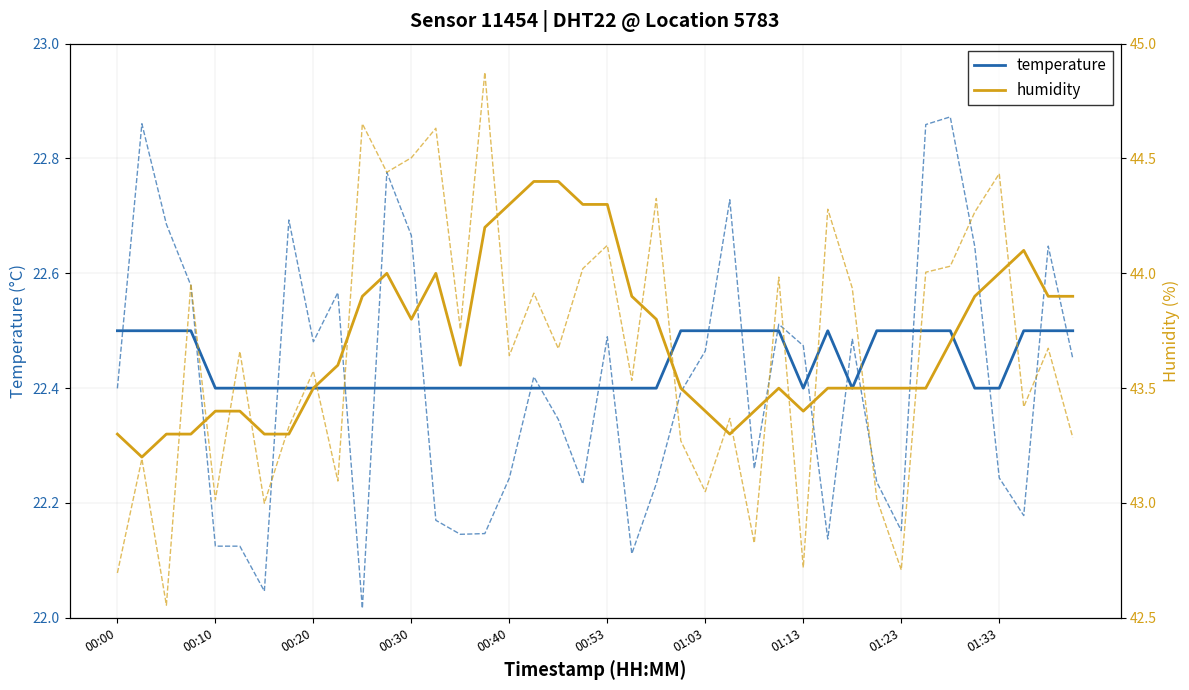

What is the value of the temperature point at the 26th from the left?

22.5